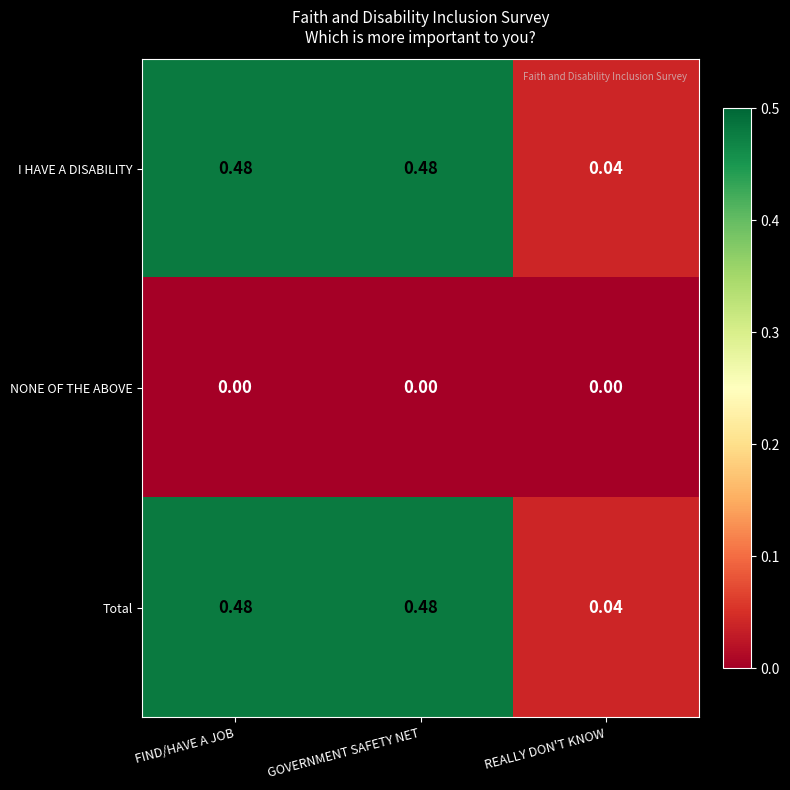

Where is I HAVE A DISABILITY nearest to the value 0?

REALLY DON'T KNOW